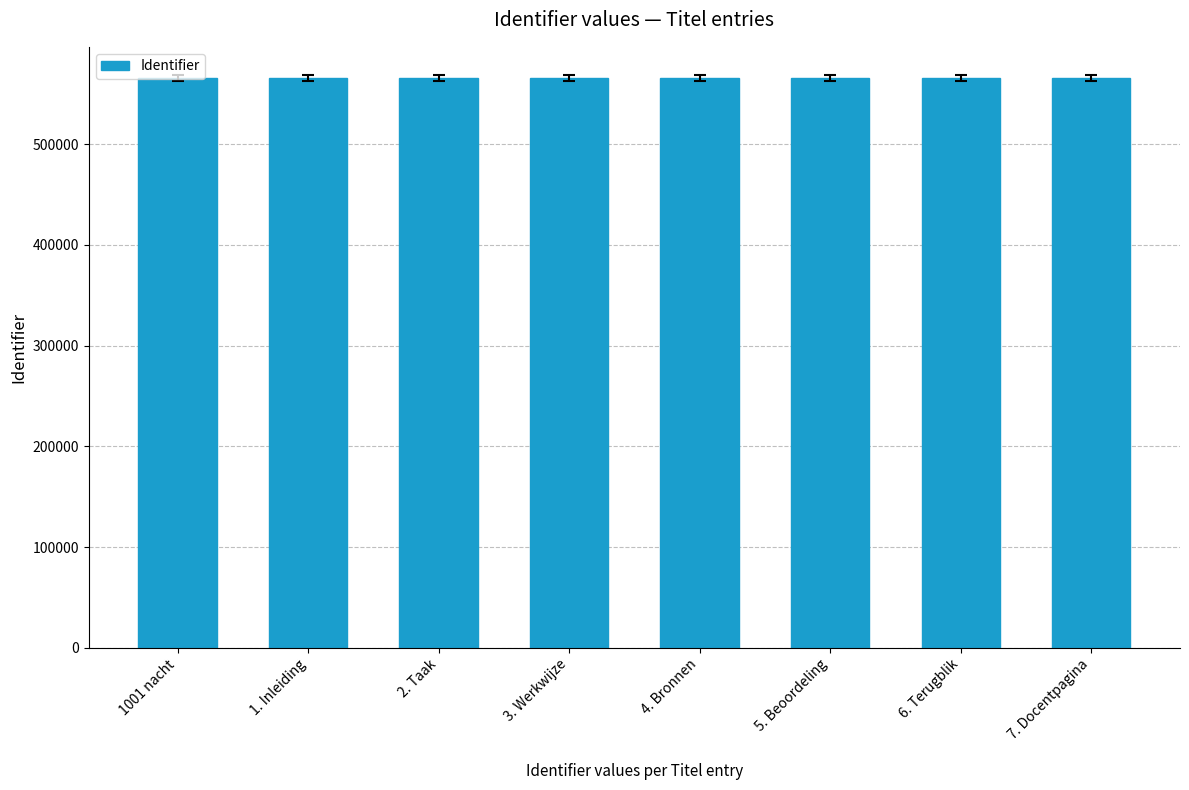

What value does the data have at 4. Bronnen, to the nearest 10?

565510